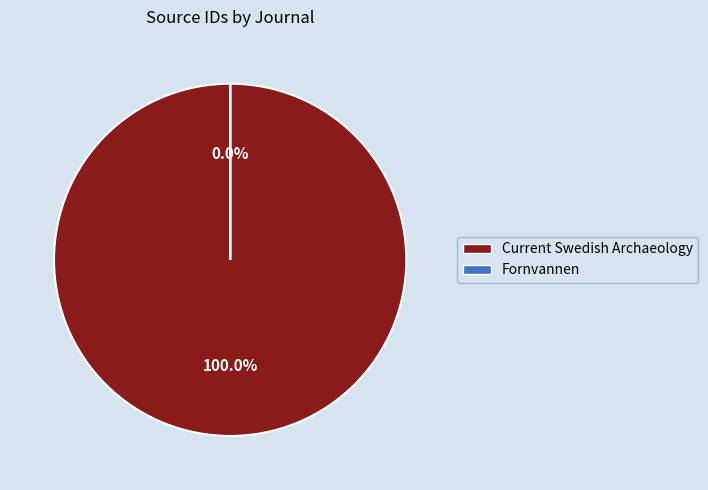

Rank the categories by value from lowest to highest.

Fornvannen, Current Swedish Archaeology